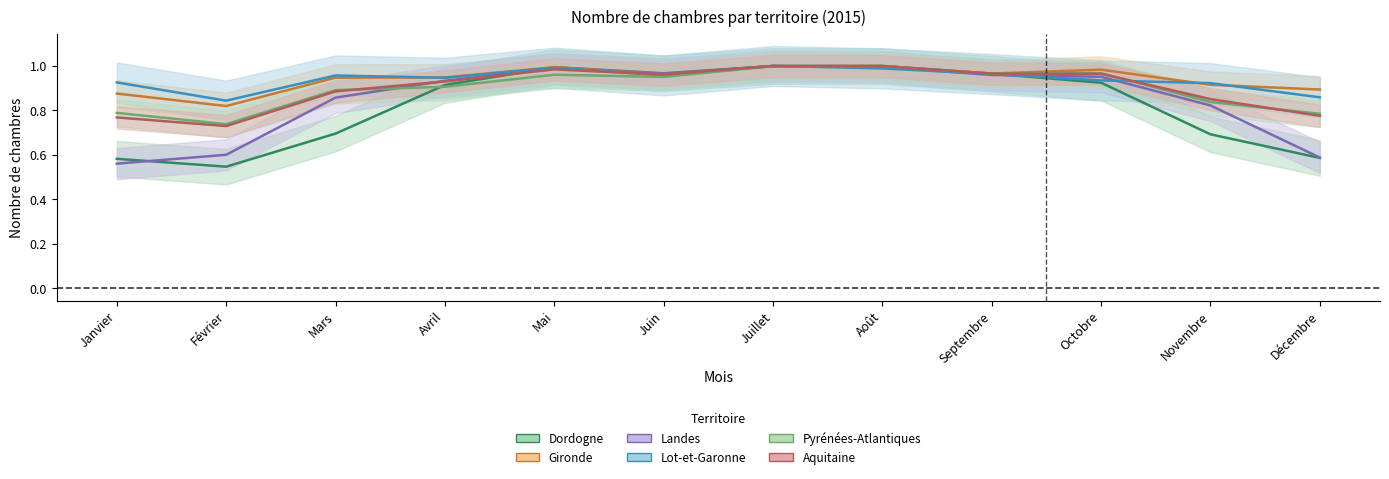

True or false: Landes has a value of 0.8 at Février.

False